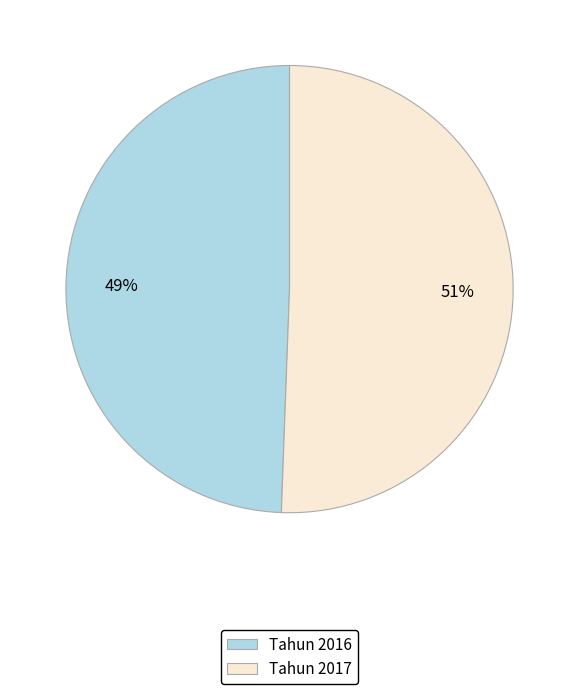

What percentage is the Tahun 2016 slice, to the nearest percent?

49%